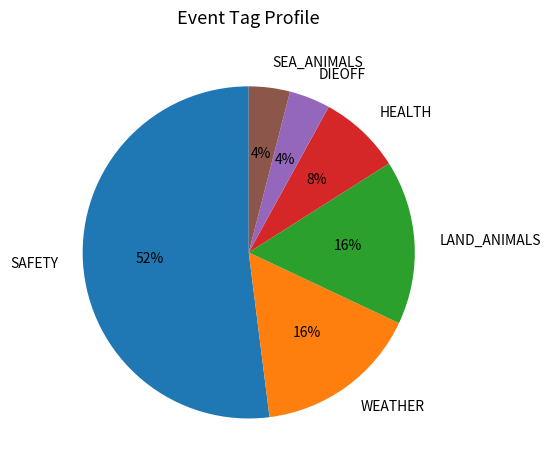

Combined, do LAND_ANIMALS and SAFETY account for over 50%?

Yes